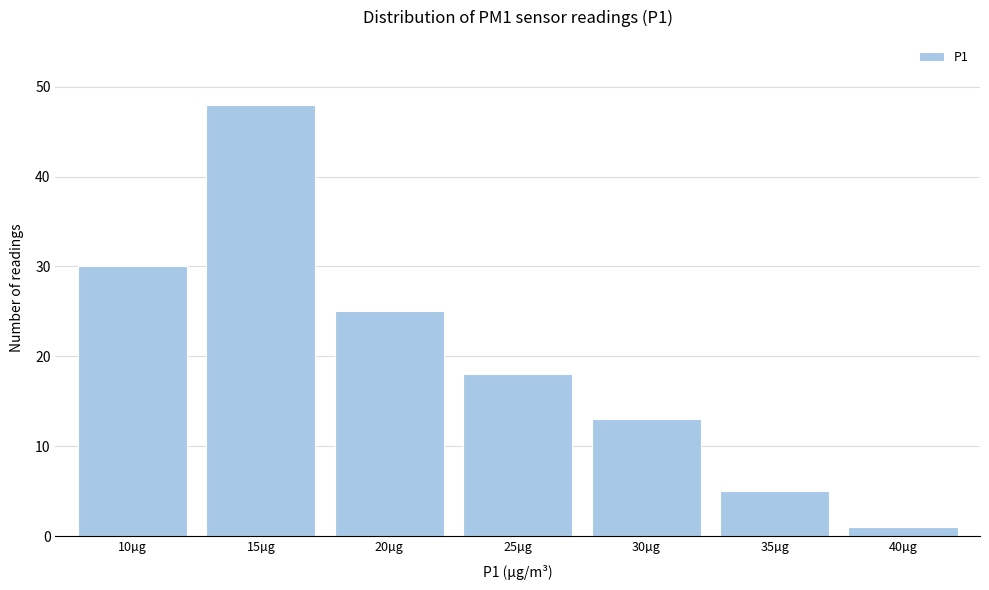

Reading left to right, transcribe all the data shown in this chart.

10µg=30	15µg=48	20µg=25	25µg=18	30µg=13	35µg=5	40µg=1